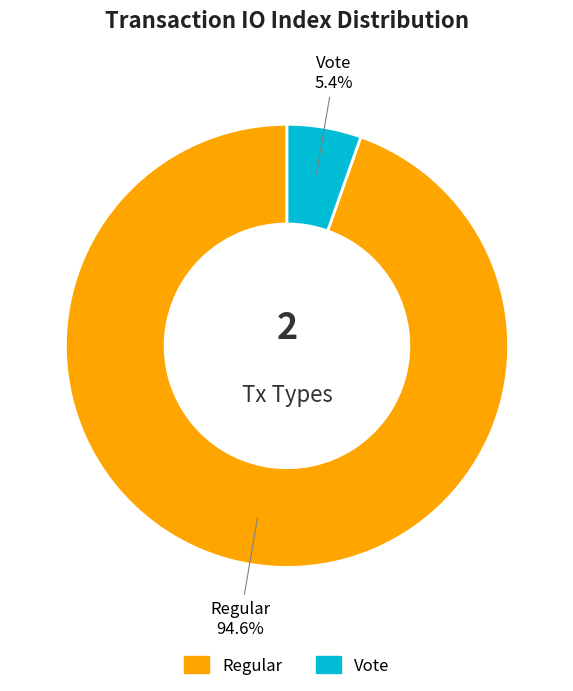

Which category has the biggest portion of the pie?

Regular